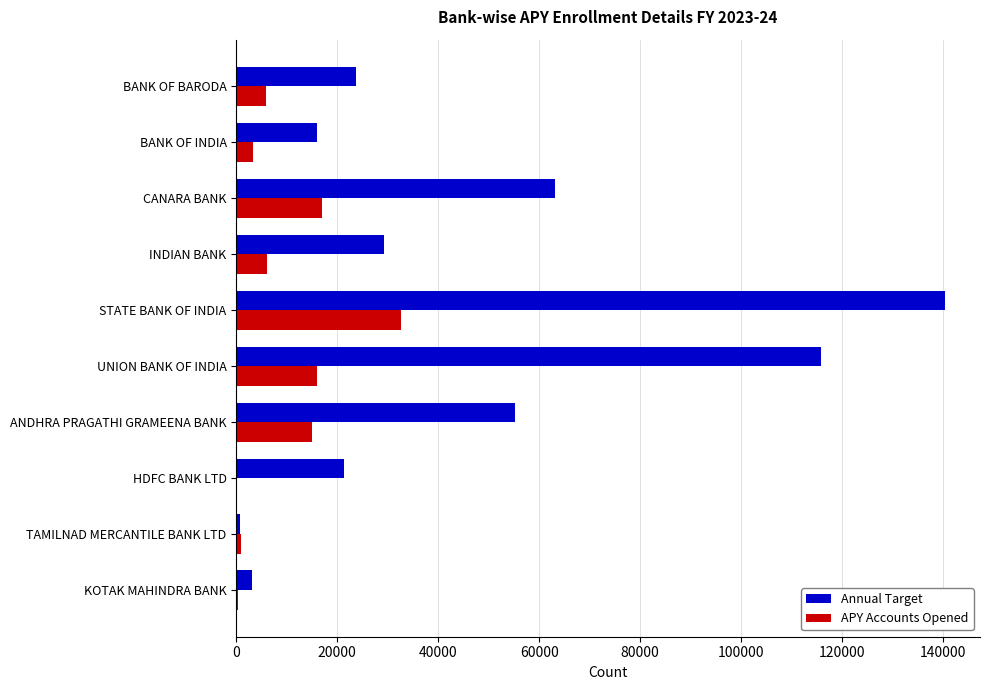

The Annual Target series shows 55200 at ANDHRA PRAGATHI GRAMEENA BANK. True or false?

True